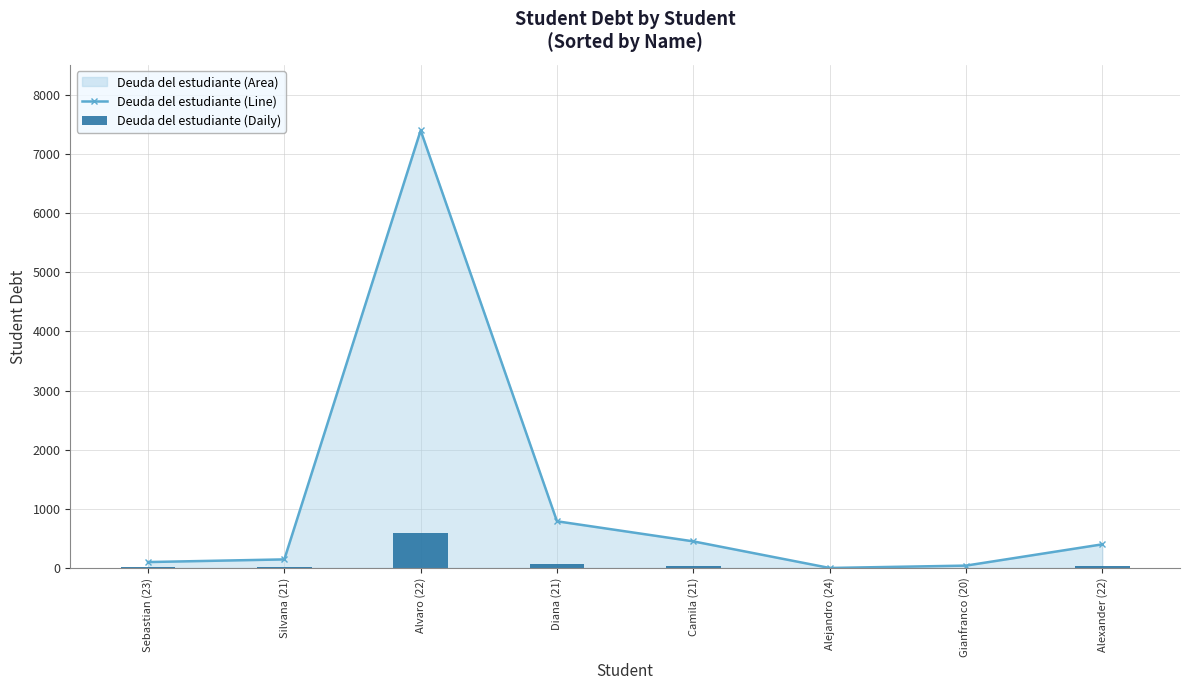

True or false: Deuda del estudiante (Line) has more than 0 interior local peaks.

True